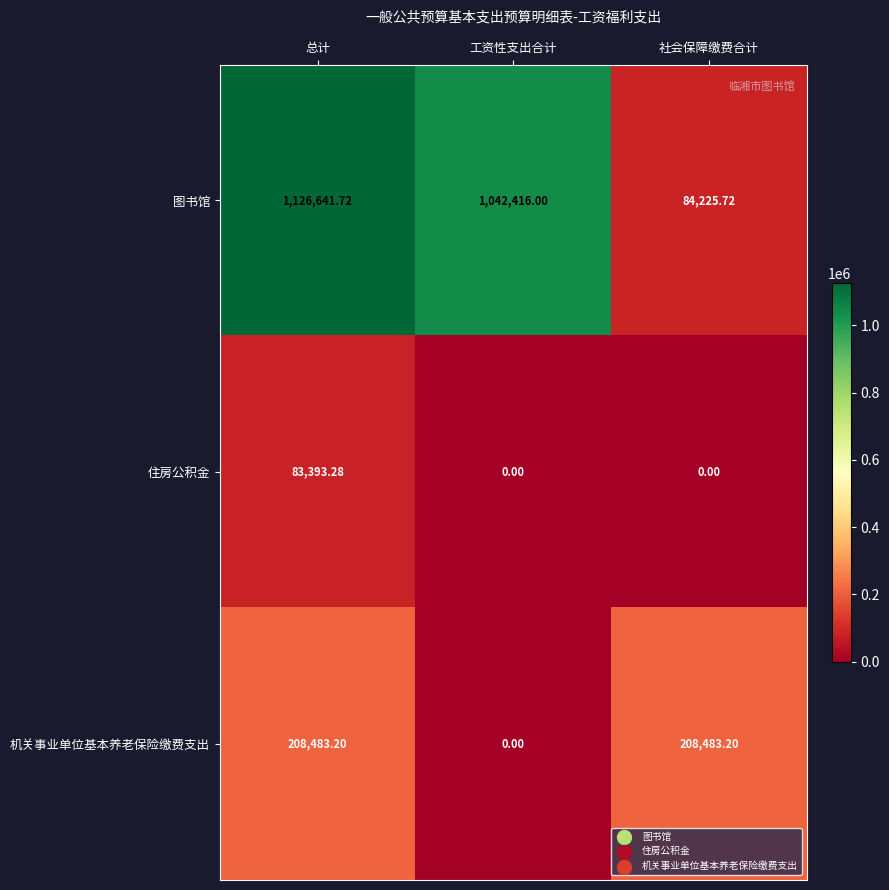

Rank the series by their maximum value, from highest to lowest.

图书馆, 机关事业单位基本养老保险缴费支出, 住房公积金